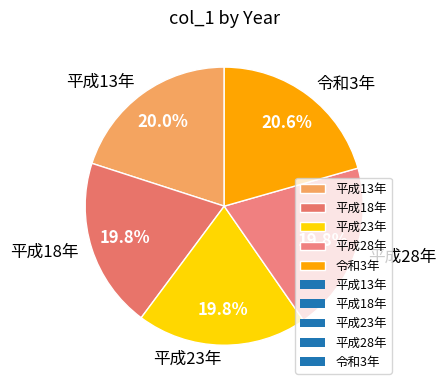

Approximately how many times larger is the value at 令和3年 compared to 平成28年?

1.0